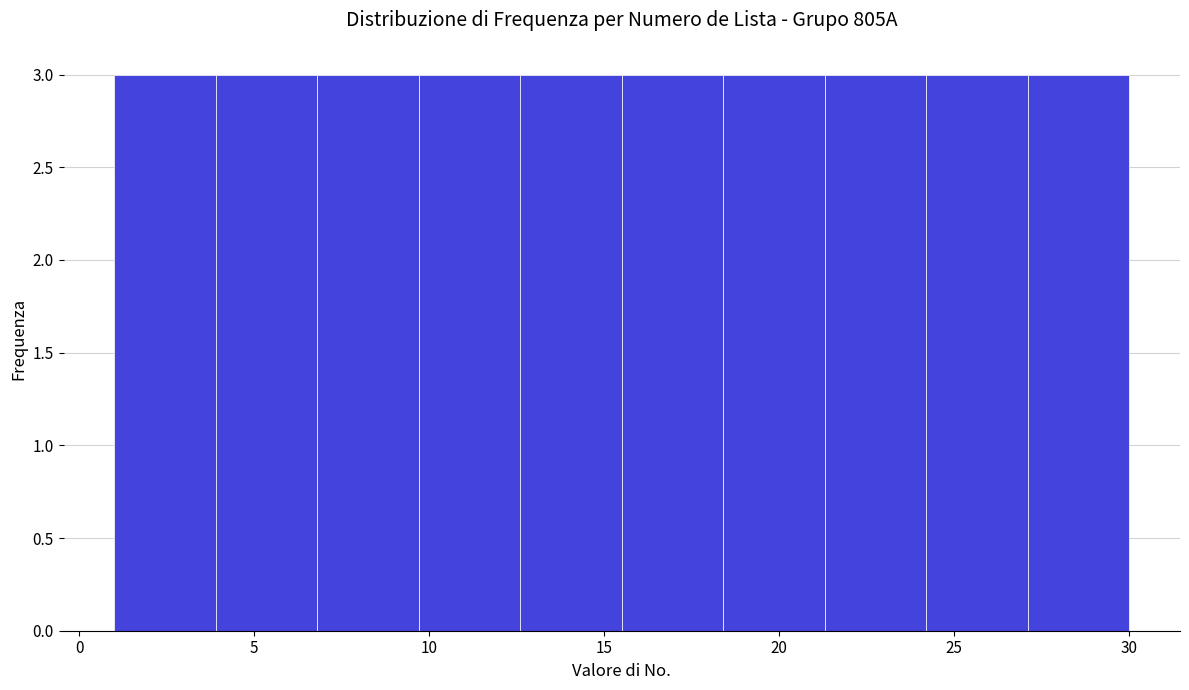

Reading left to right, transcribe this chart: for each bar, give the range it covers on the x-axis and its height. Neither the bar edges nor the heights are printed on the chart, so give them approximately, as read against the axes.

1.0 to 3.9: 3
3.9 to 6.8: 3
6.8 to 9.7: 3
9.7 to 12.6: 3
12.6 to 15.5: 3
15.5 to 18.4: 3
18.4 to 21.3: 3
21.3 to 24.2: 3
24.2 to 27.1: 3
27.1 to 30.0: 3